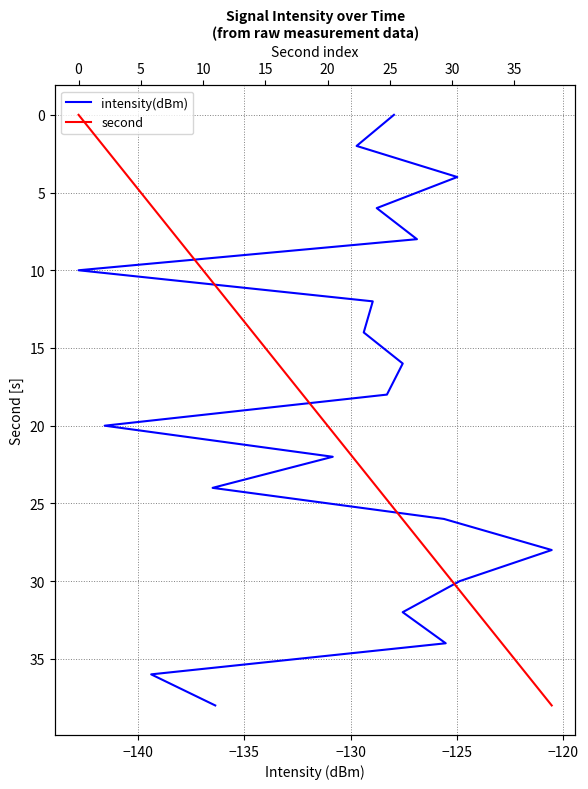

What is the sum of all second values?

380